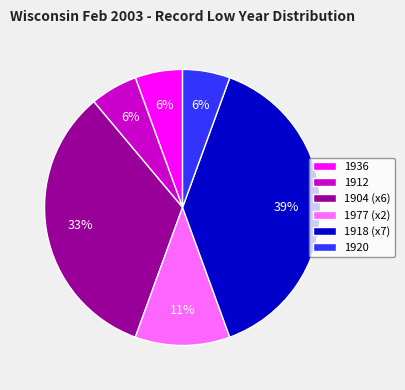

Is it true that 1920 is 12% of the pie?

False